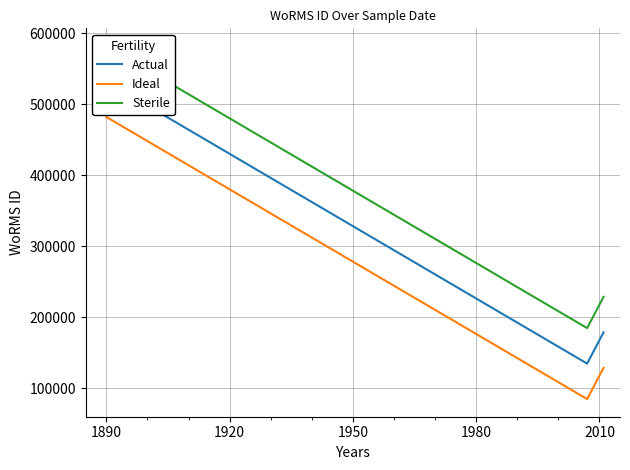

What is the maximum value for Ideal?

482029